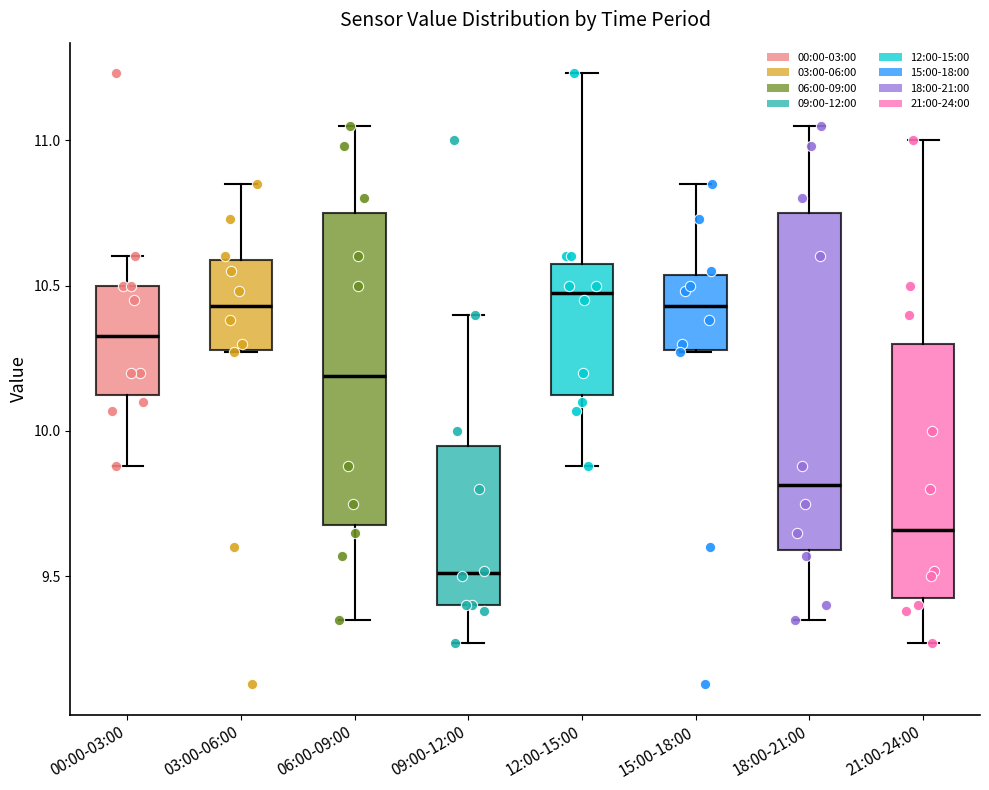

Reading left to right, transcribe this box plot: for each box, give where its median line is, the range the box spans, and where its two whiskers end, as read against the y-axis. The values are not printed on the chart, so give them approximately, as read against the axis.

00:00-03:00: median 10.35, box 10.15 to 10.50, whiskers 9.90 to 10.60
03:00-06:00: median 10.45, box 10.30 to 10.60, whiskers 10.25 to 10.85
06:00-09:00: median 10.20, box 9.70 to 10.75, whiskers 9.35 to 11.05
09:00-12:00: median 9.50, box 9.40 to 9.95, whiskers 9.25 to 10.40
12:00-15:00: median 10.50, box 10.15 to 10.60, whiskers 9.90 to 11.25
15:00-18:00: median 10.45, box 10.30 to 10.55, whiskers 10.25 to 10.85
18:00-21:00: median 9.80, box 9.60 to 10.75, whiskers 9.35 to 11.05
21:00-24:00: median 9.65, box 9.45 to 10.30, whiskers 9.25 to 11.00